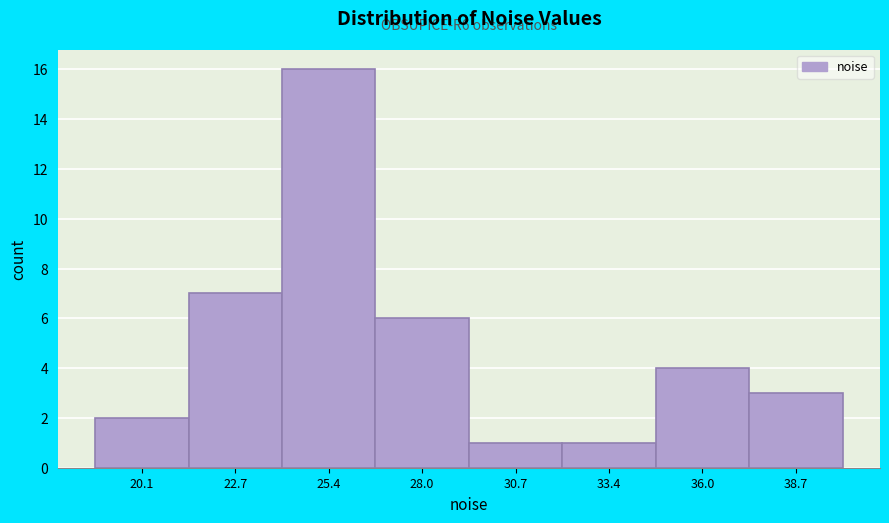

Which range on the x-axis has the tallest bar?

24.0 to 26.5